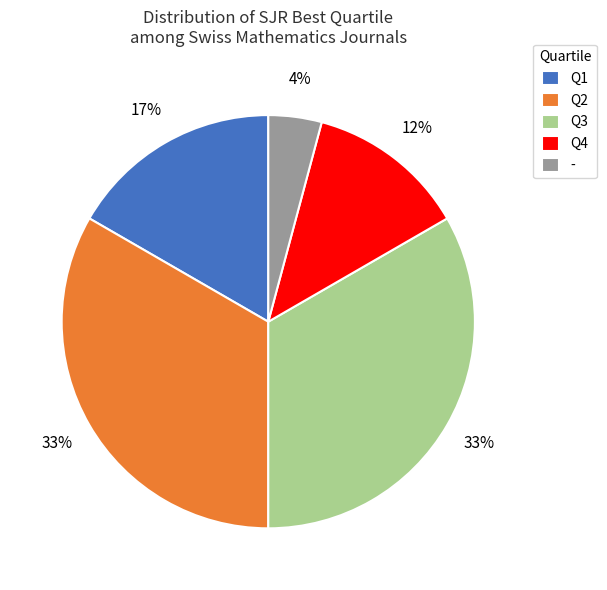

What is the smallest slice in the pie chart?

-